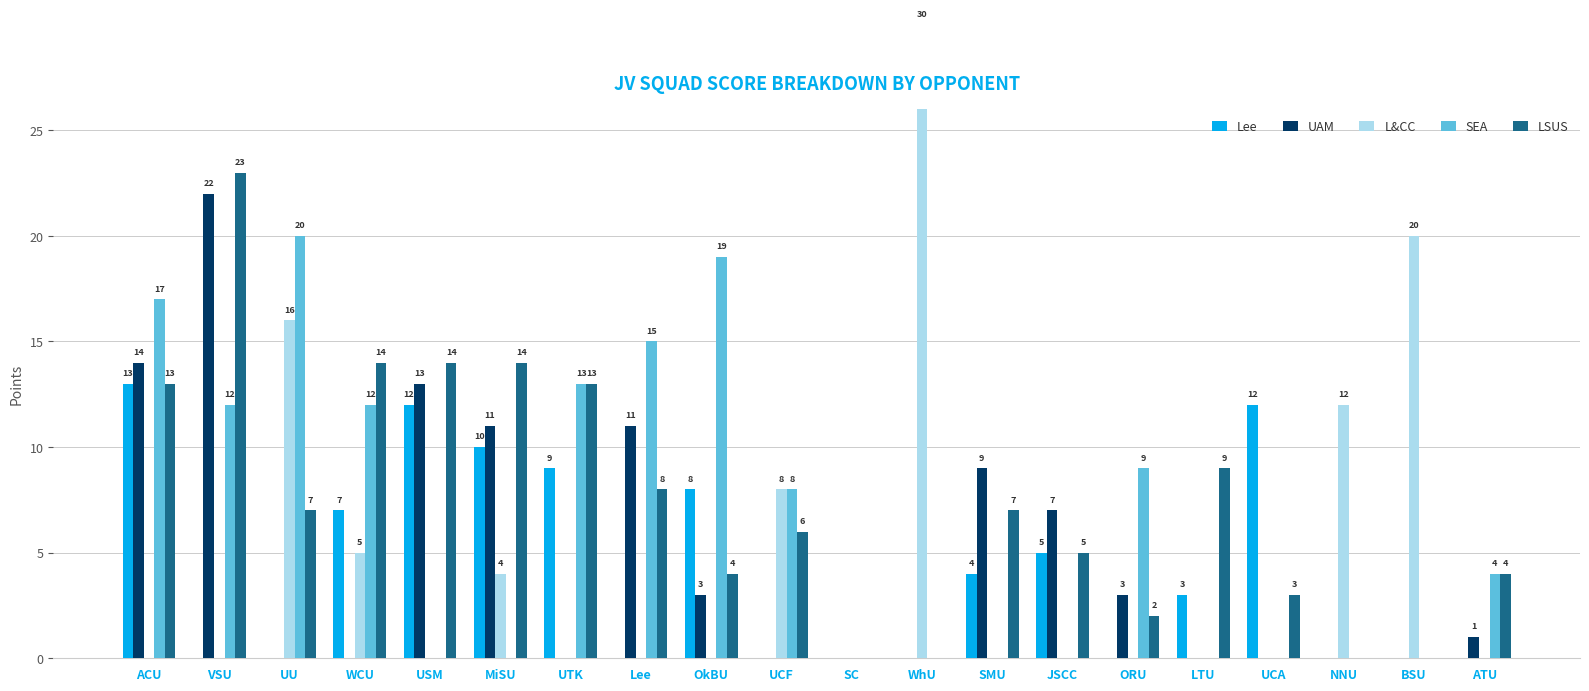

What is the difference between the highest and lowest values at UCF?

8